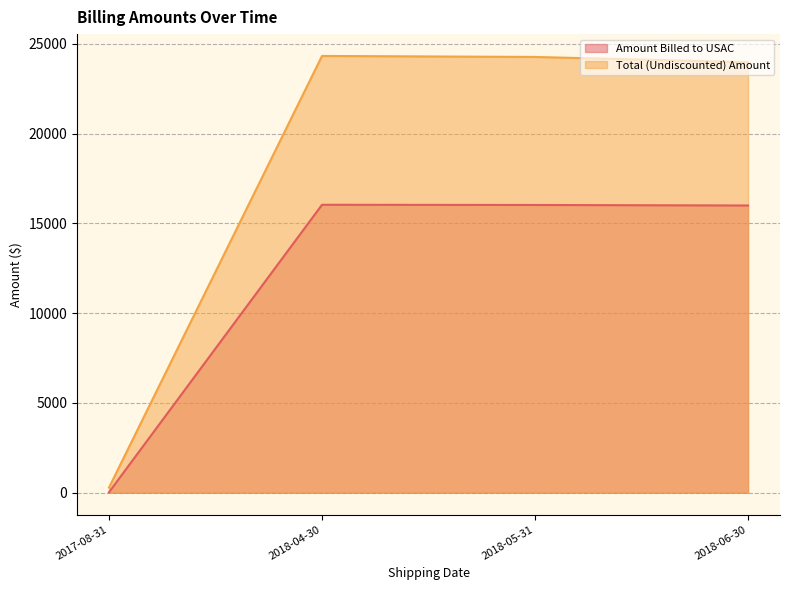

Rank the series by their maximum value, from lowest to highest.

Amount Billed to USAC, Total (Undiscounted) Amount